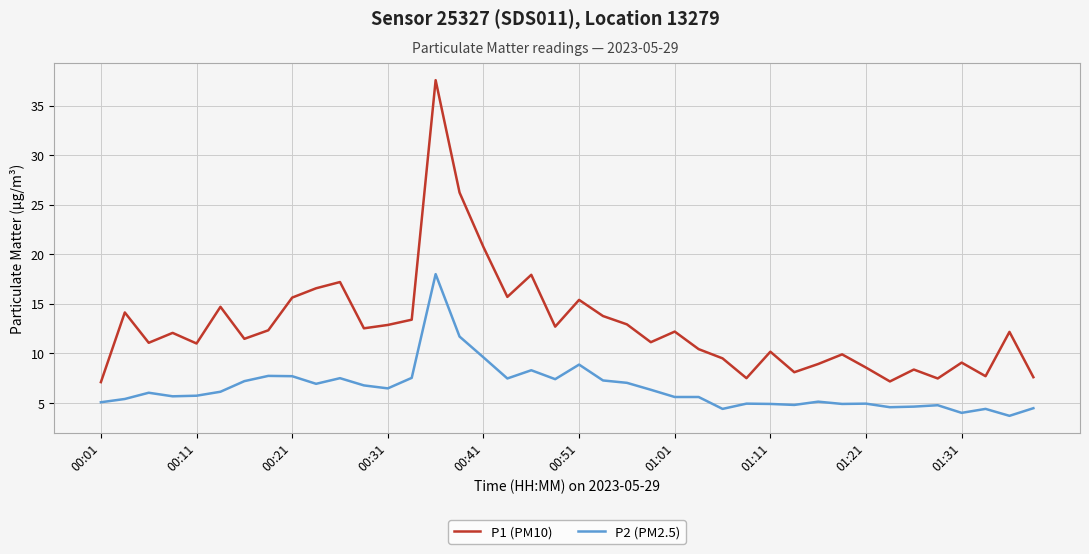

What is the highest value of the P2 (PM2.5) series?

18.0